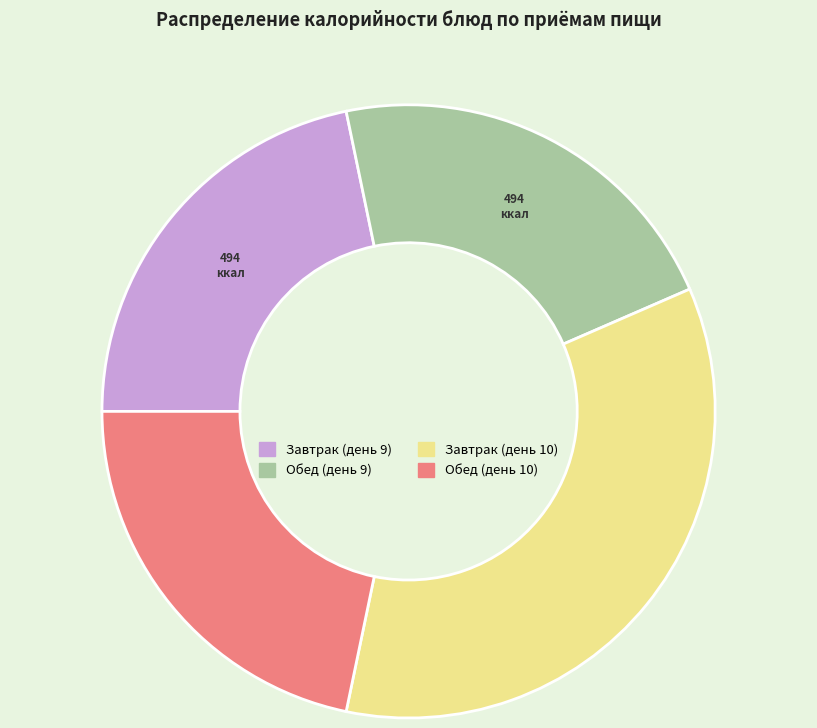

Is the sum of Завтрак (день 9) and Обед (день 10) greater than half?

No